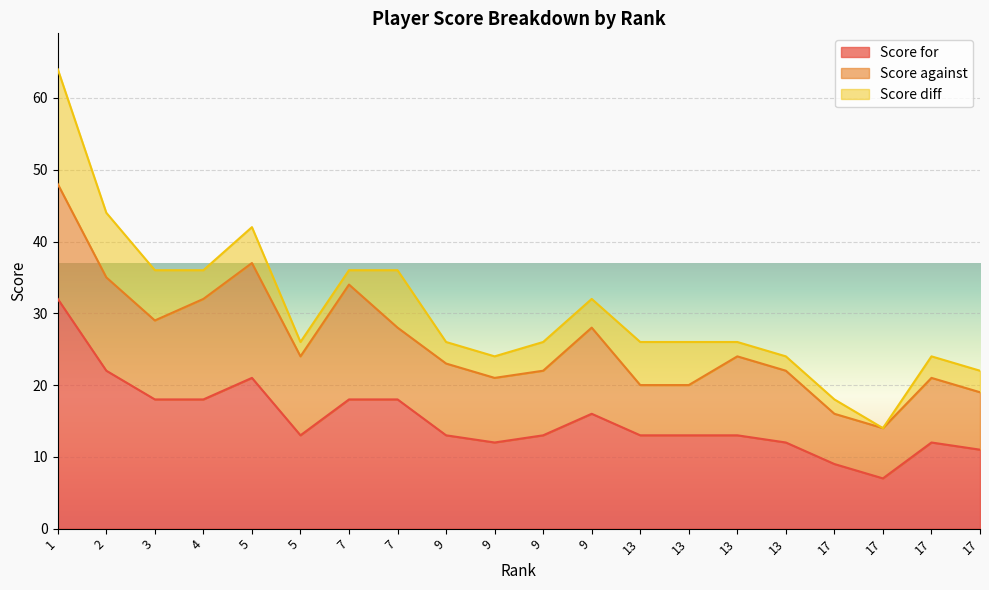

Which series changed the most between 5 and 17?

Score for